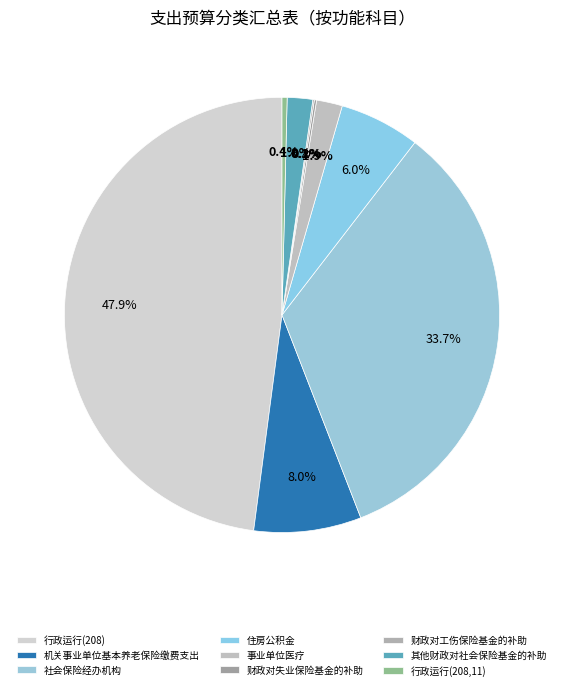

Rank the categories by value from highest to lowest.

行政运行(208), 社会保险经办机构, 机关事业单位基本养老保险缴费支出, 住房公积金, 事业单位医疗, 其他财政对社会保险基金的补助, 行政运行(208,11), 财政对失业保险基金的补助, 财政对工伤保险基金的补助